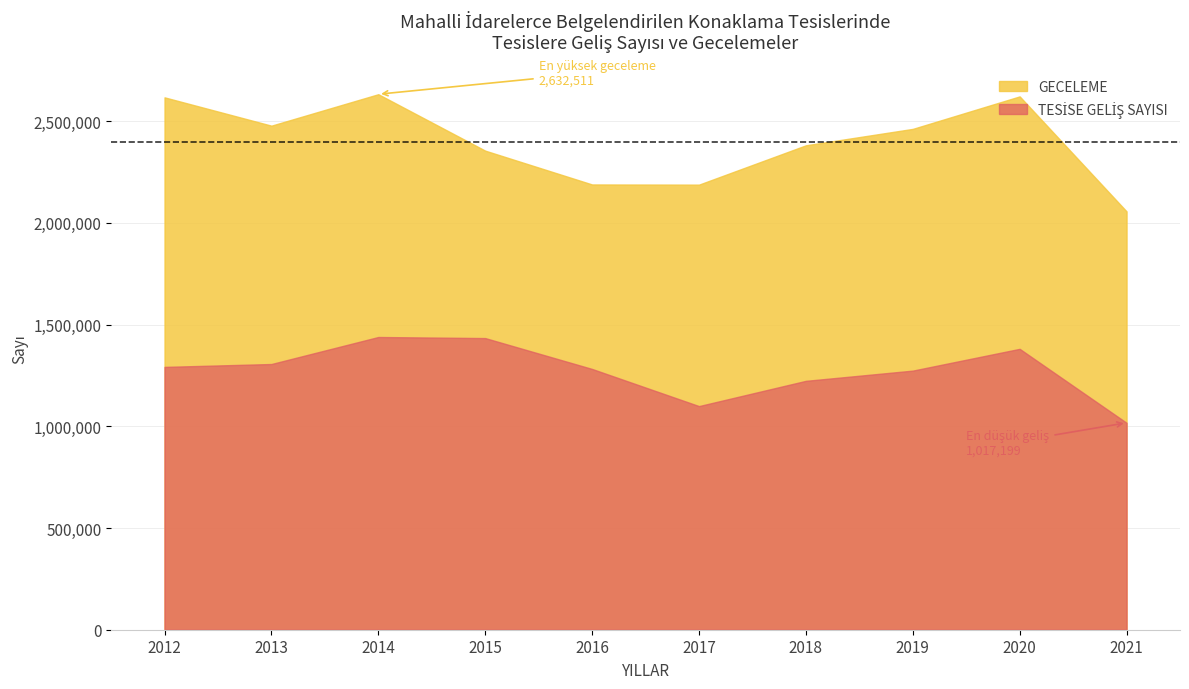

At which category is the sum across all series the highest?

2014